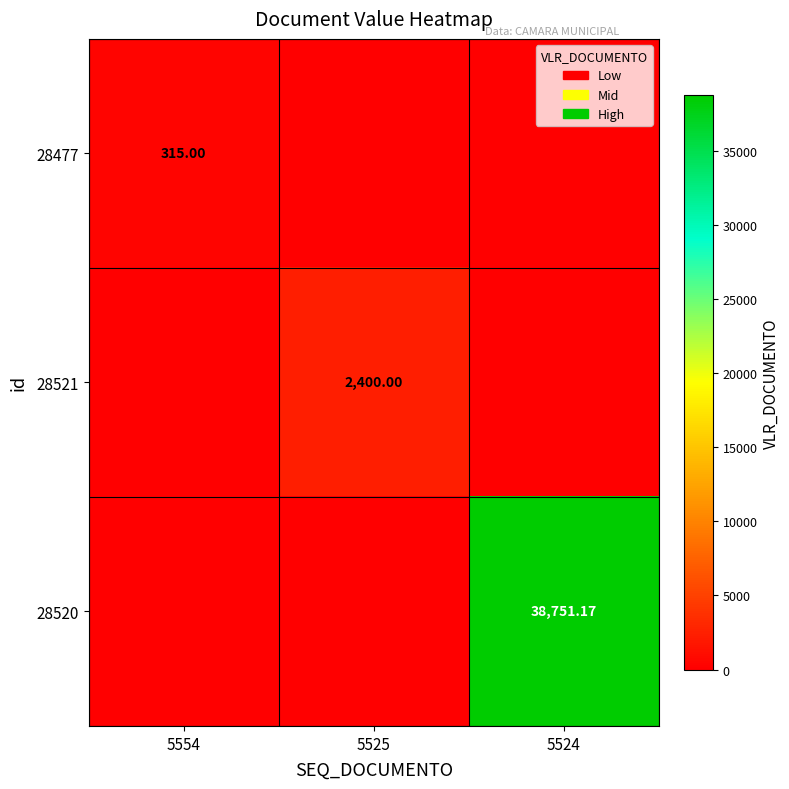

The 28477 series shows 0.0 at 5524. True or false?

True